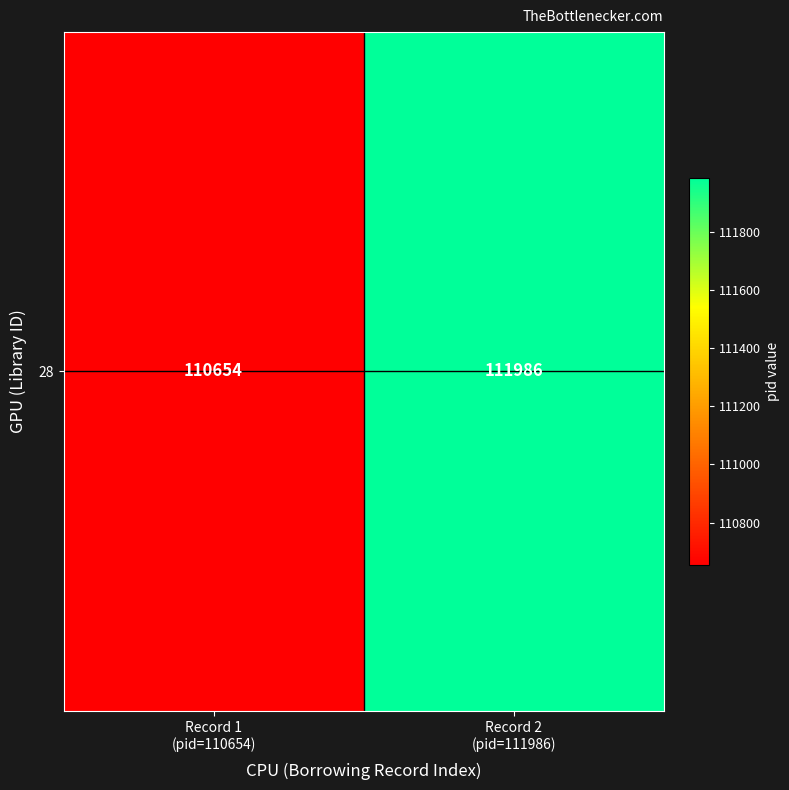

List the labels in order of value, smallest first.

Record 1
(pid=110654), Record 2
(pid=111986)